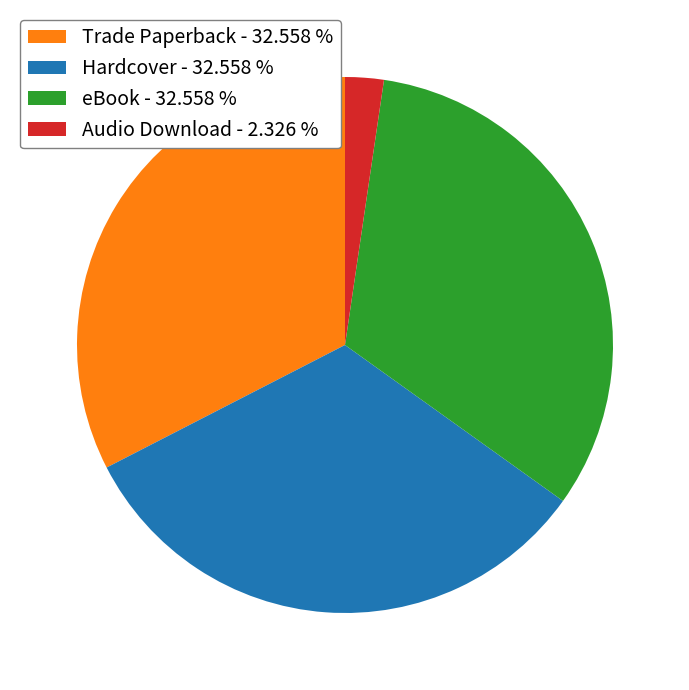

Is Hardcover the majority of the pie?

No